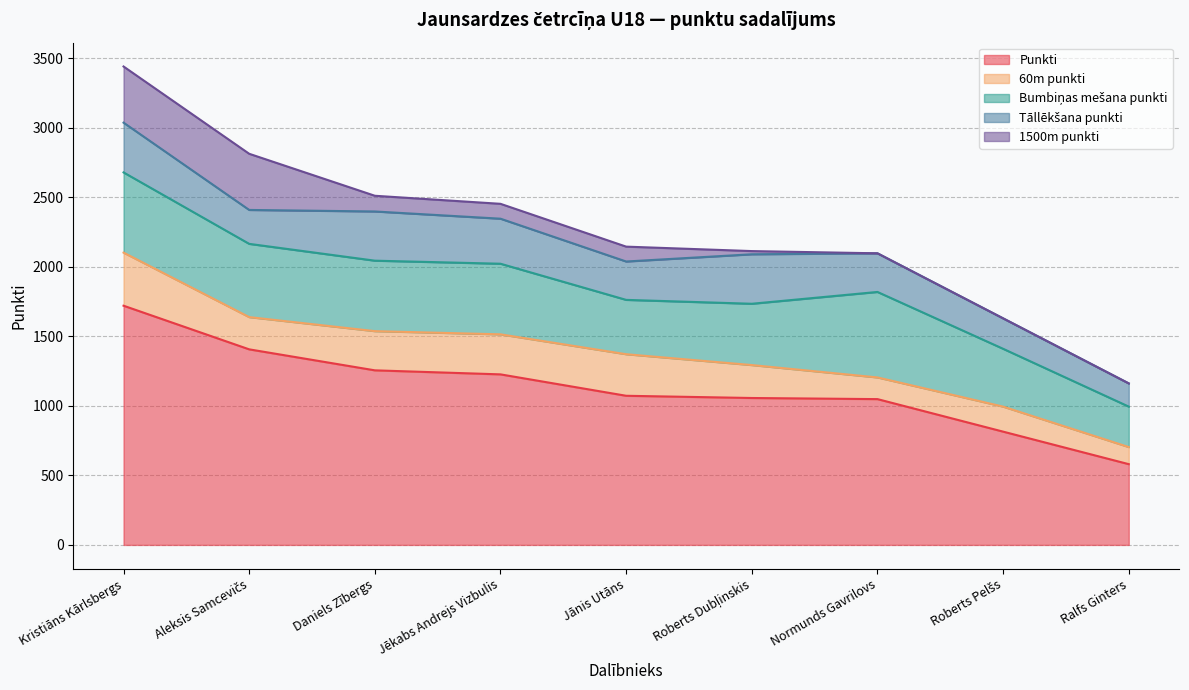

At which label is Tāllēkšana punkti closest to 262?

Jānis Utāns